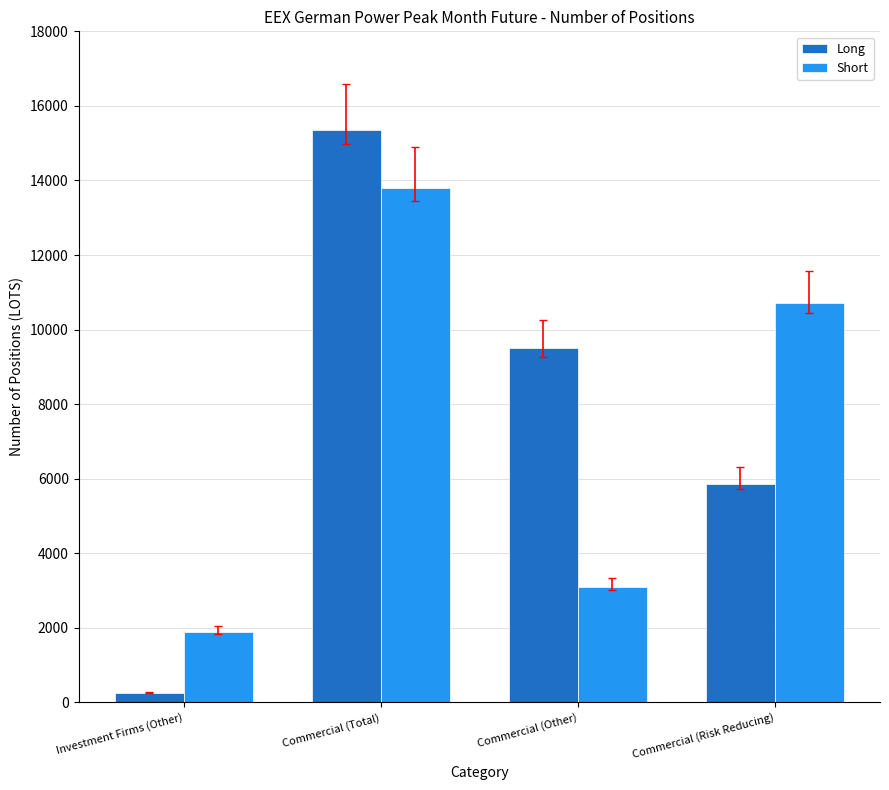

Reading left to right, list all the values displayed in this chart.

Long: Investment Firms (Other)=254	Commercial (Total)=15350	Commercial (Other)=9496	Commercial (Risk Reducing)=5854
Short: Investment Firms (Other)=1885	Commercial (Total)=13788	Commercial (Other)=3082	Commercial (Risk Reducing)=10706